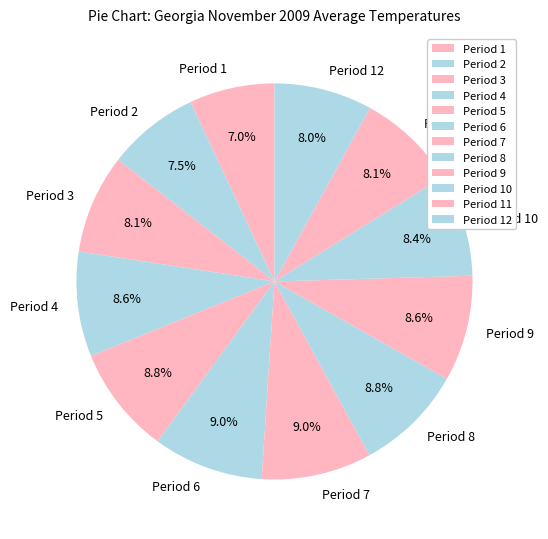

How many slices are in this pie chart?

12